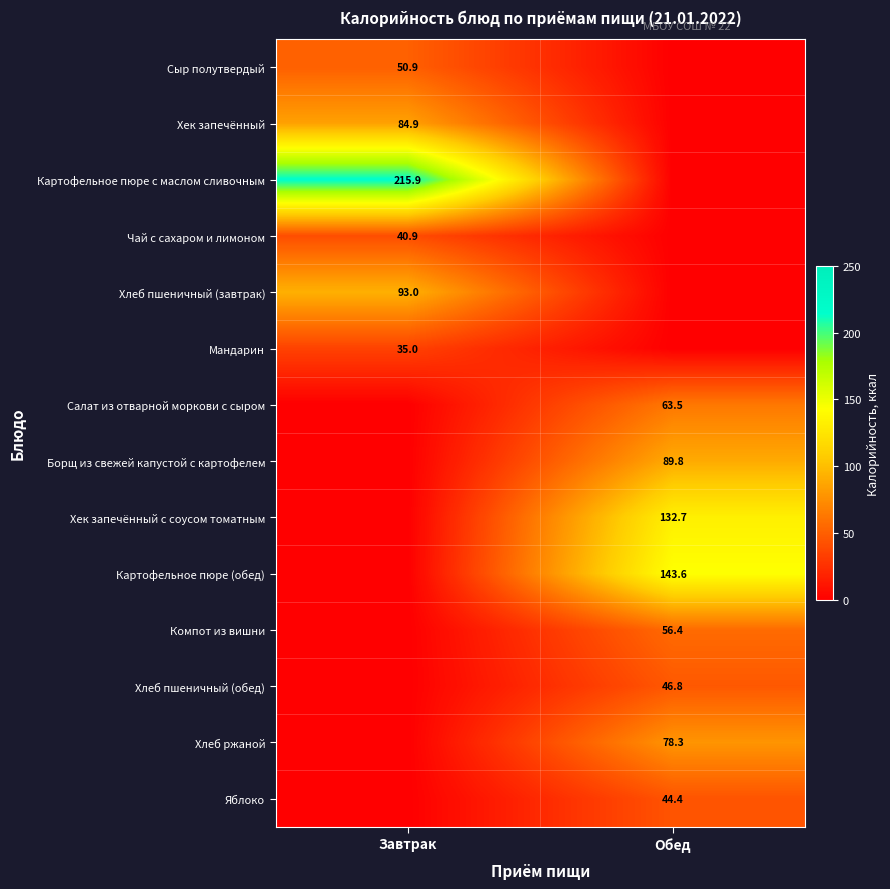

The Чай с сахаром и лимоном series shows 67.5 at Завтрак. True or false?

False